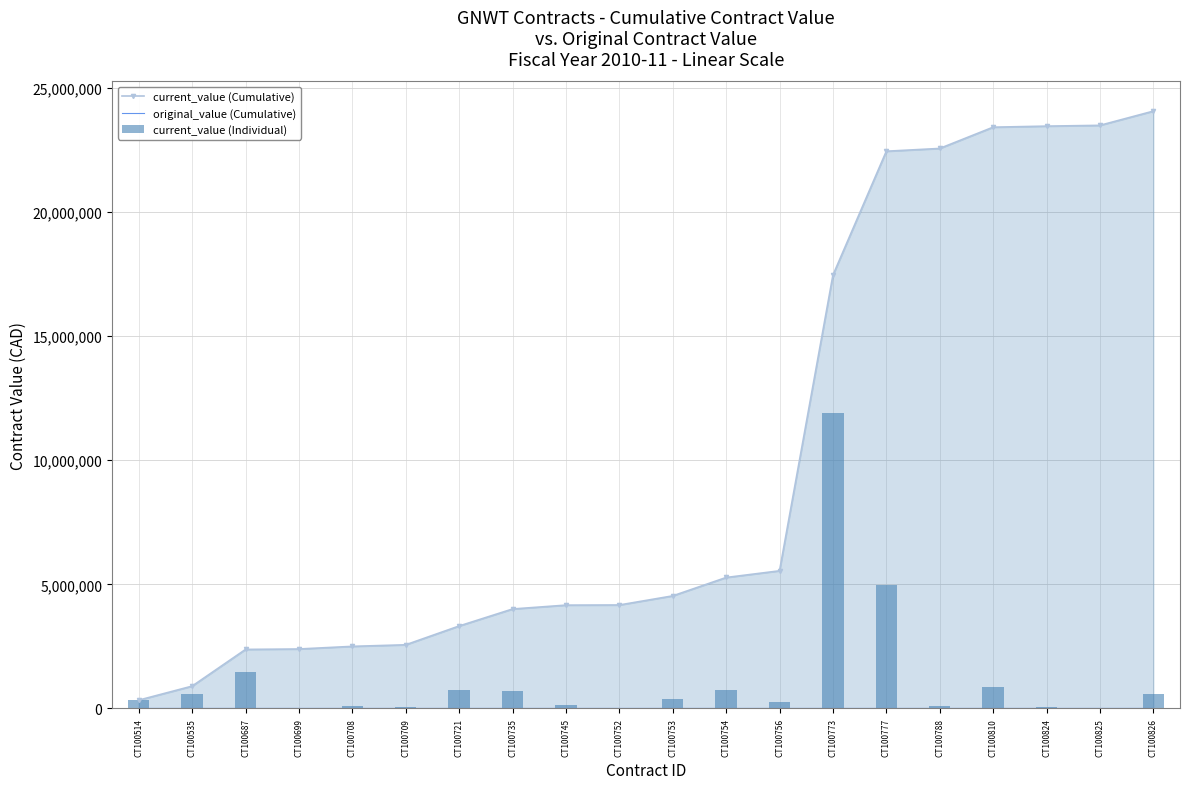

Between CT100535 and CT100773, which series saw the biggest shift?

current_value (Cumulative)